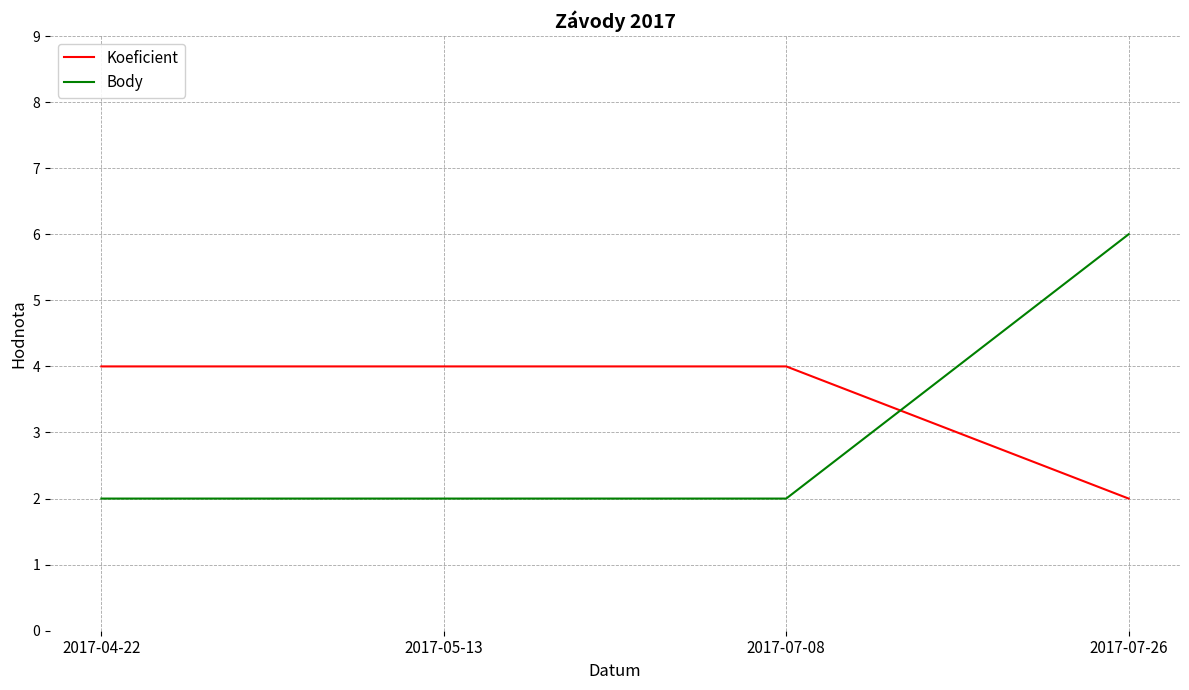

What is the minimum value shown in the chart?

2